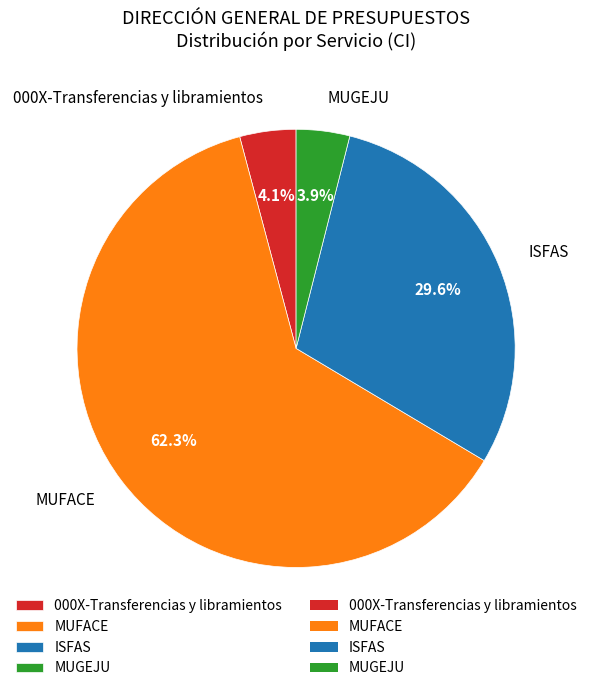

Which category accounts for the majority?

MUFACE